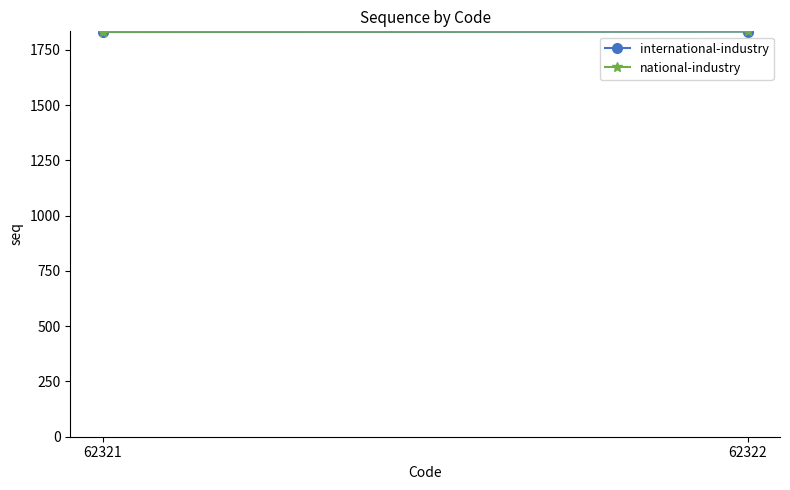

Count the national-industry values in the range 1831 to 1833.

2